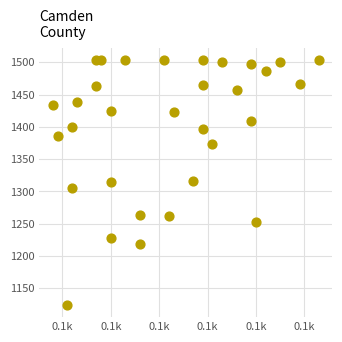

What is the range of X values (max minus min)?

55